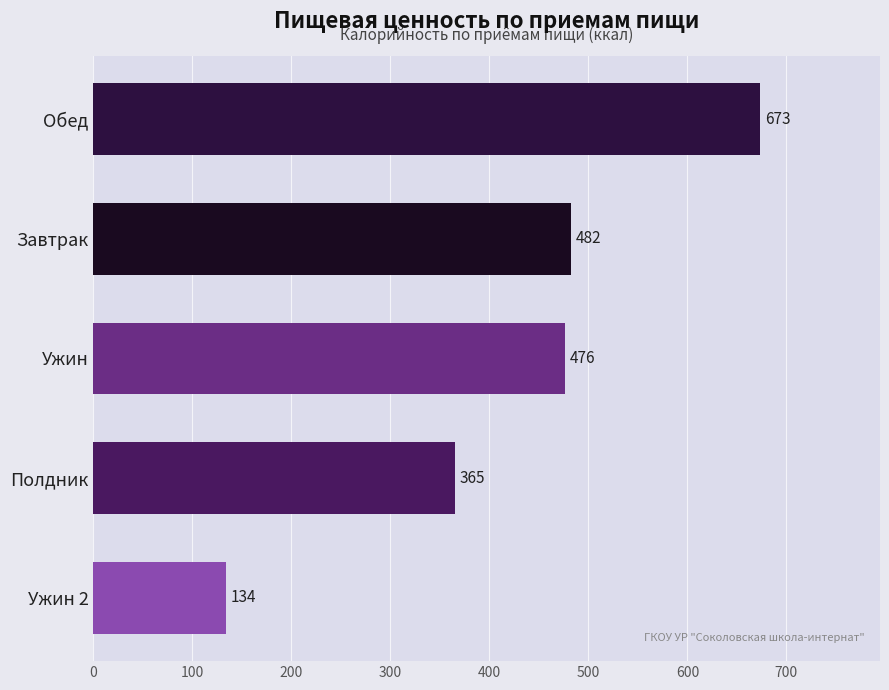

How many data points are less than 476?

2